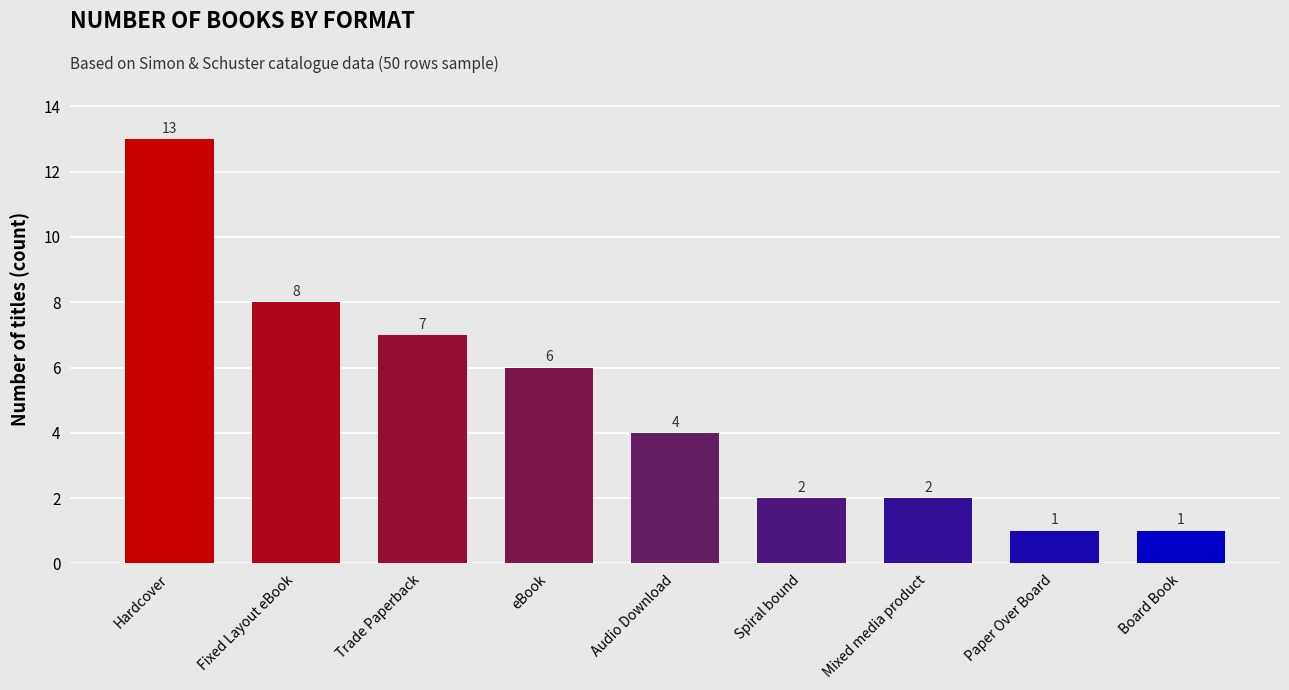

Reading left to right, extract all data points from this chart.

13	8	7	6	4	2	2	1	1